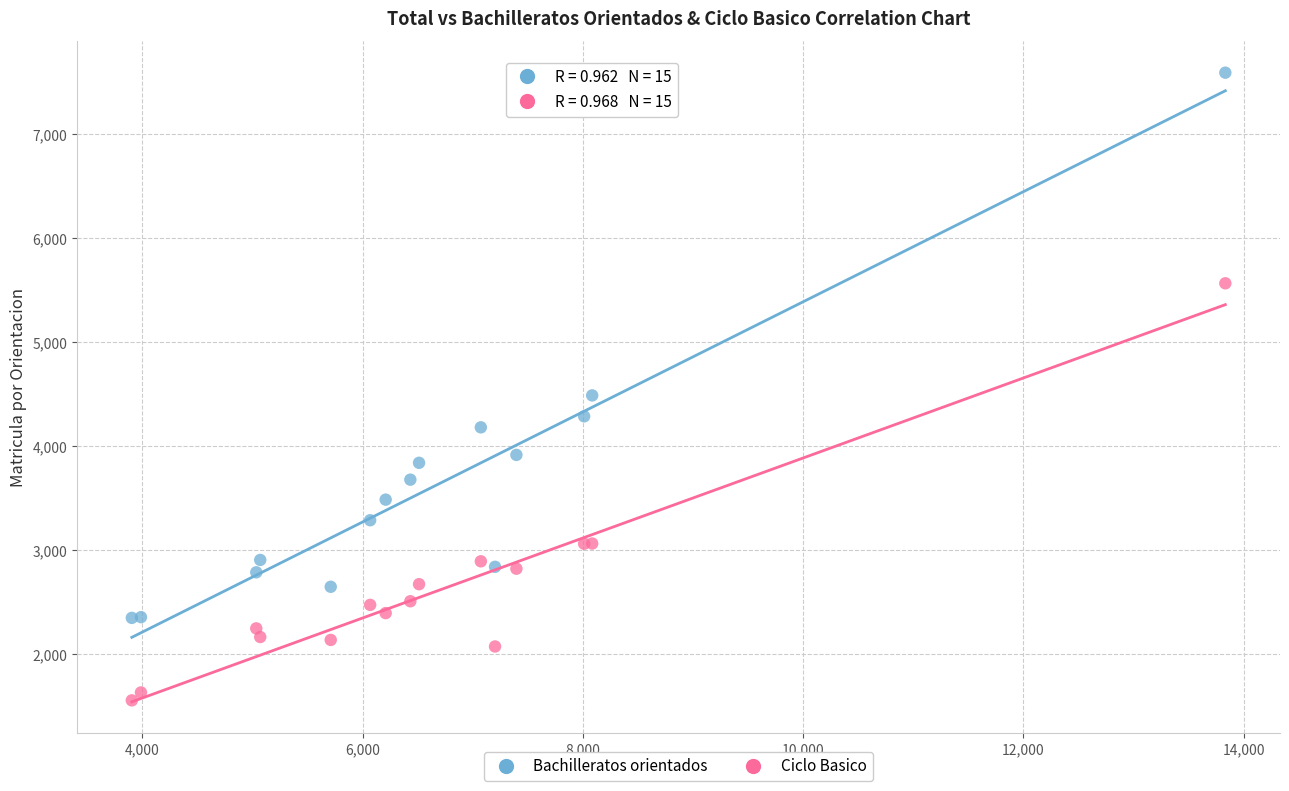

Which series has the widest spread of Y values?

Bachilleratos orientados